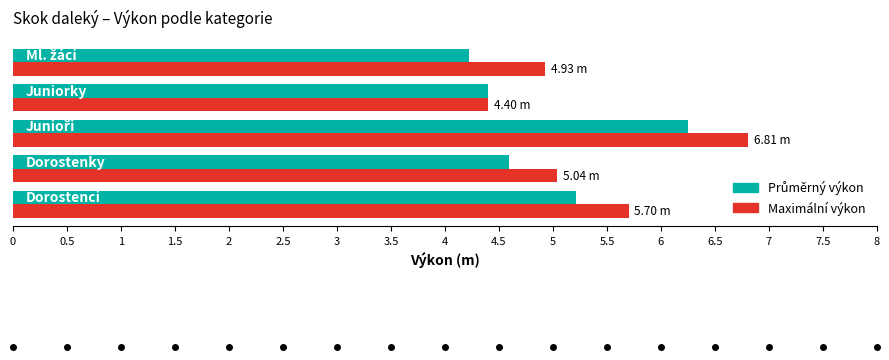

What is the sum of all Maximální výkon values?

26.9